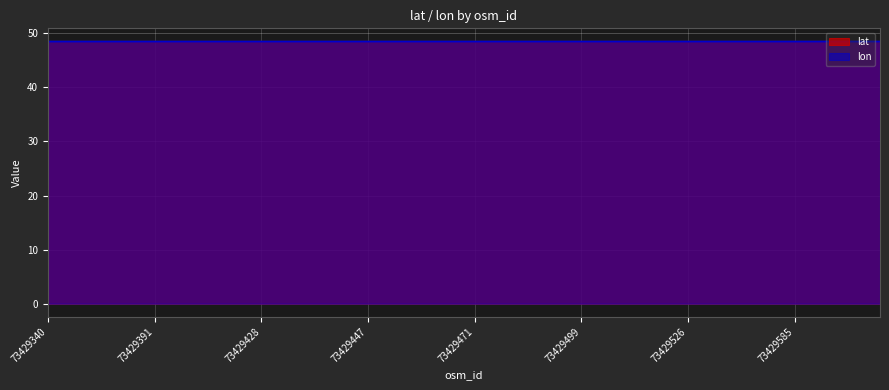

Rank the series by their average value, from highest to lowest.

lon, lat